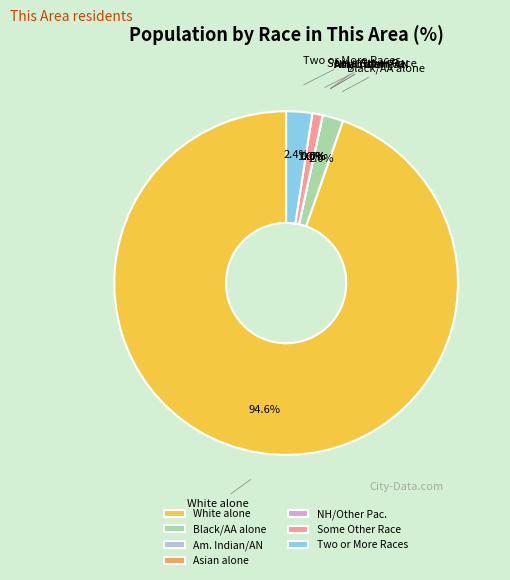

To the nearest percent, what is the difference between the largest and smallest slice percentages?

95%